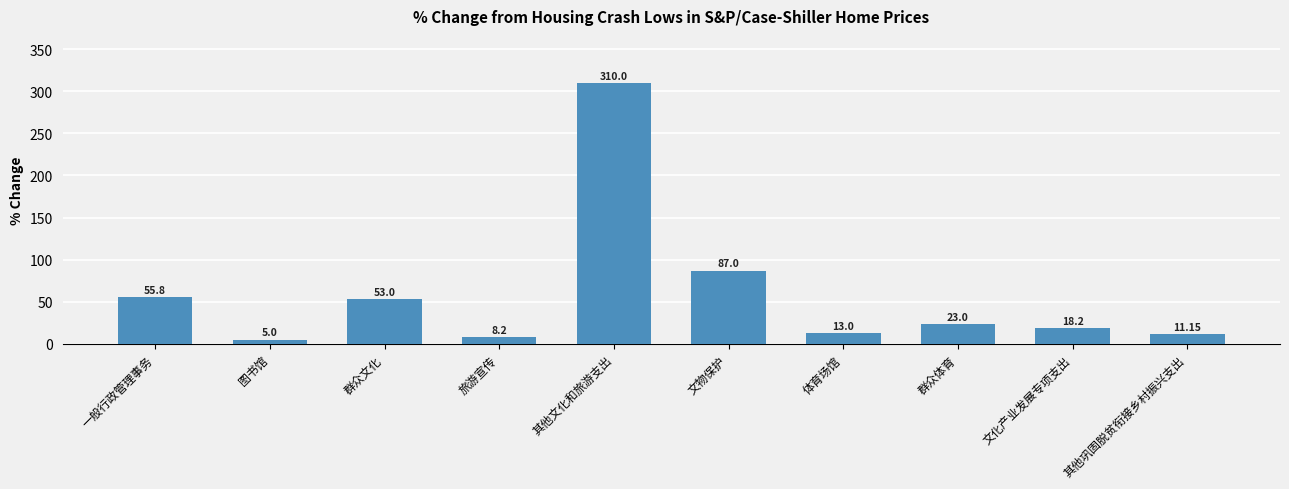

What is the maximum value shown in the chart?

310.0